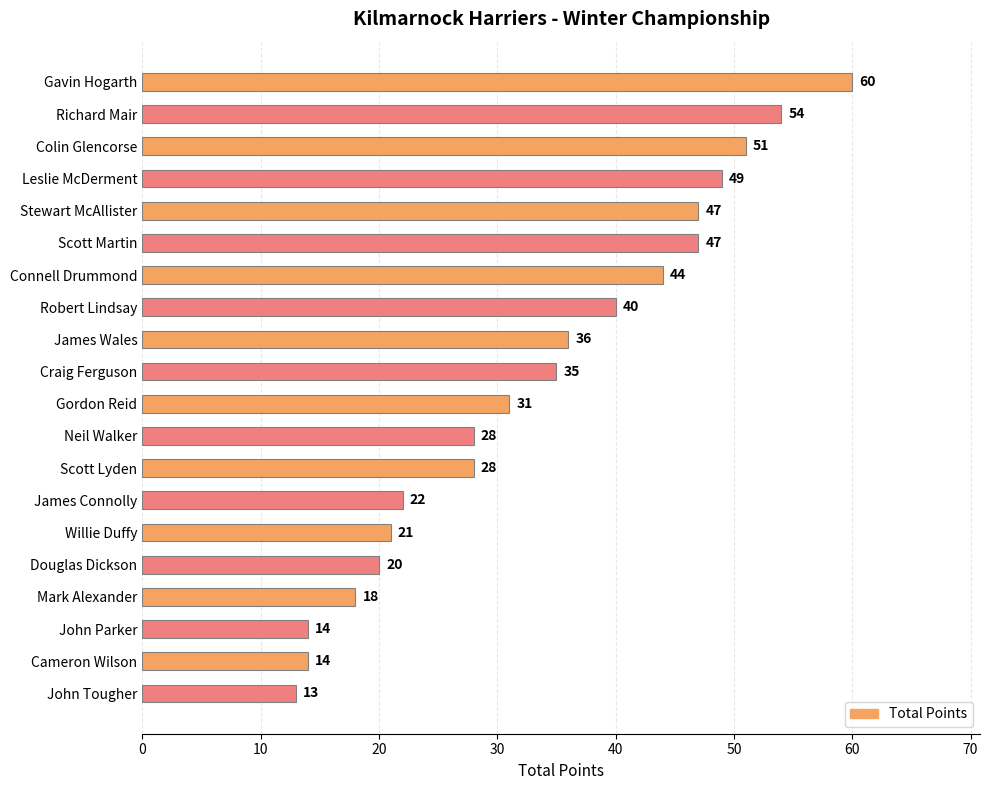

Reading bottom to top, what are all the values shown in this chart?

13	14	14	18	20	21	22	28	28	31	35	36	40	44	47	47	49	51	54	60